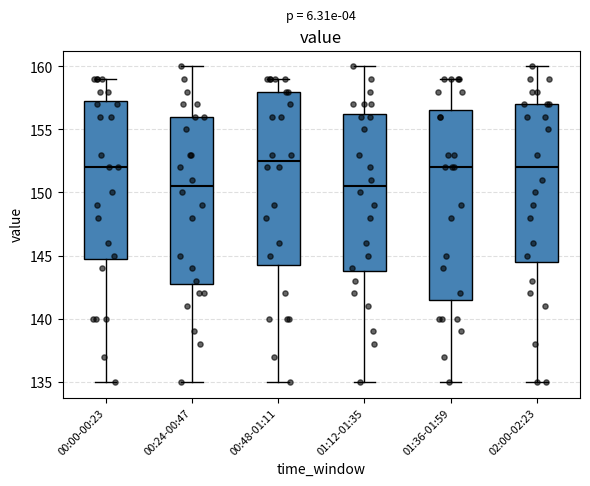

Which box's median line is the highest?

00:48-01:11